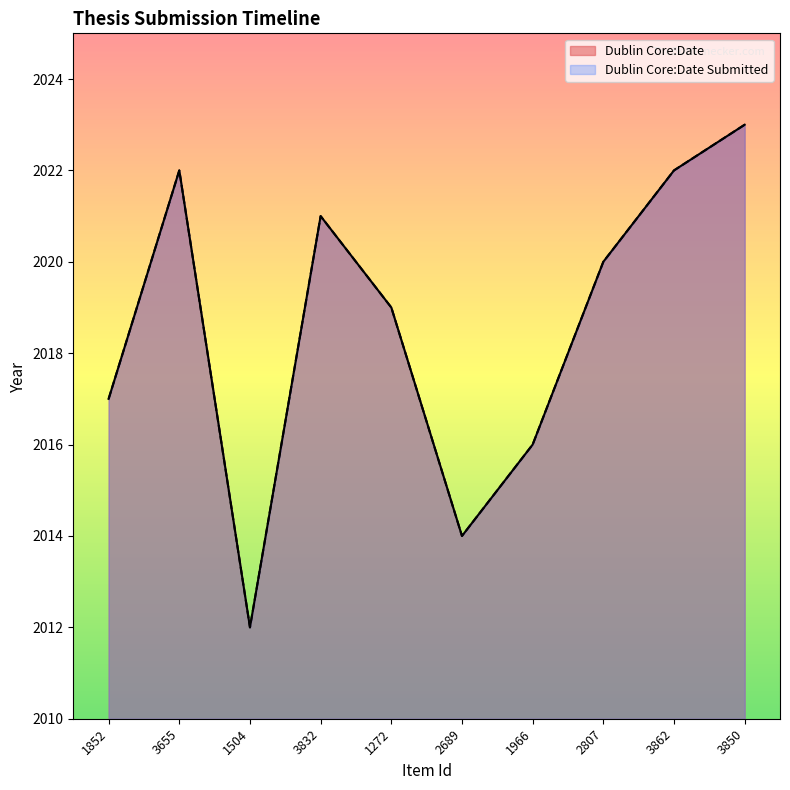

What are all the series names shown in the legend?

Dublin Core:Date, Dublin Core:Date Submitted